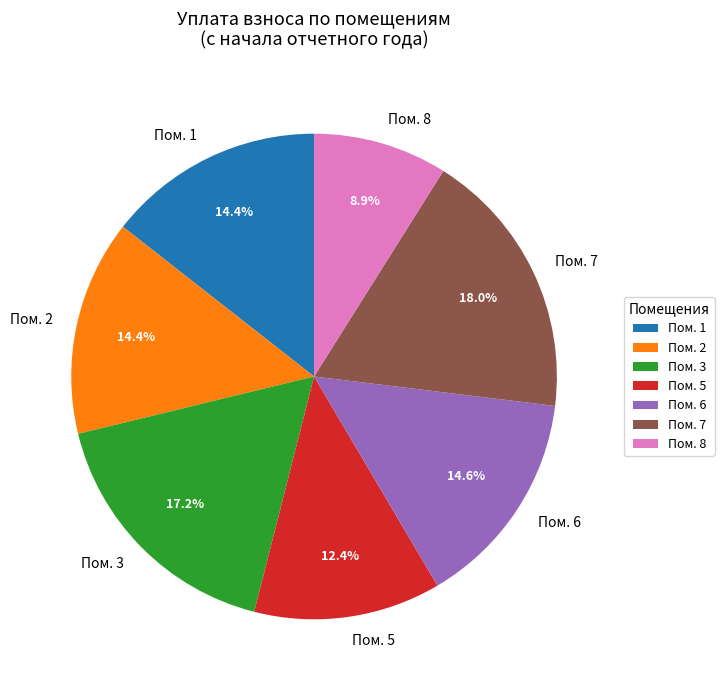

What portion of the pie excludes Пом. 2?

85.6%